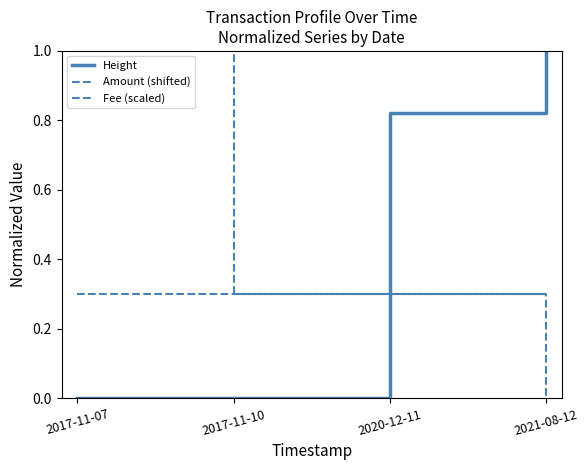

What are all the series names shown in the legend?

Height, Amount (shifted), Fee (scaled)